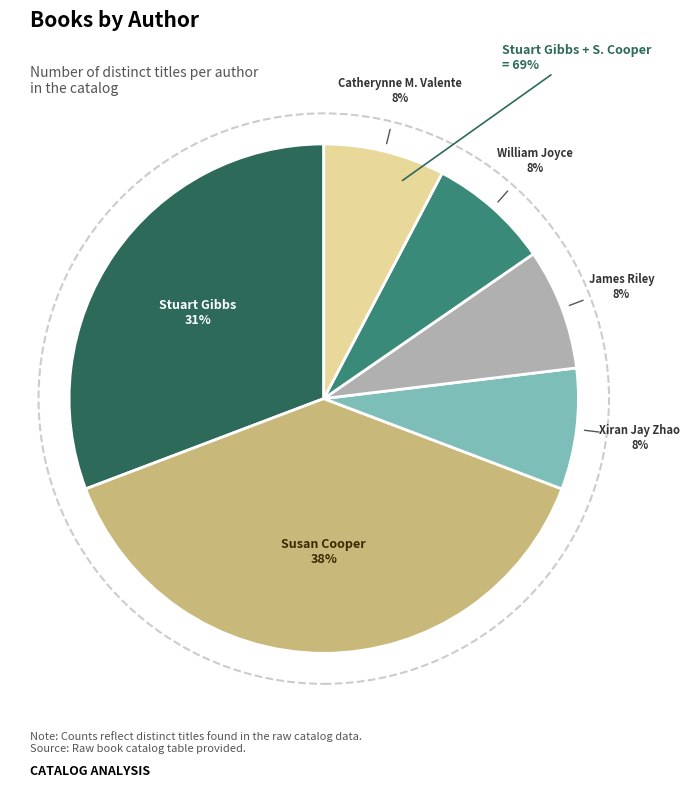

How many segments does this pie chart have?

6